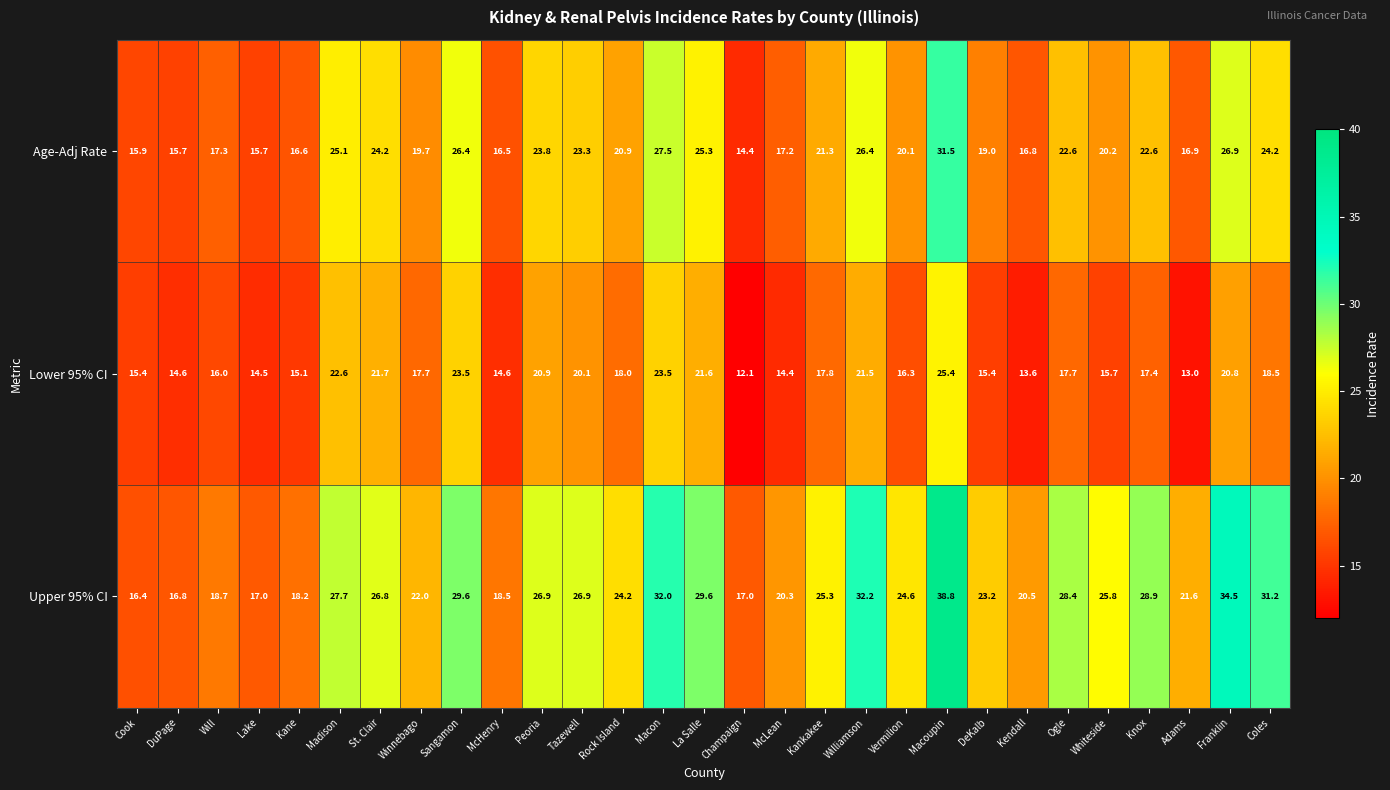

What is the maximum value shown in the chart?

38.8